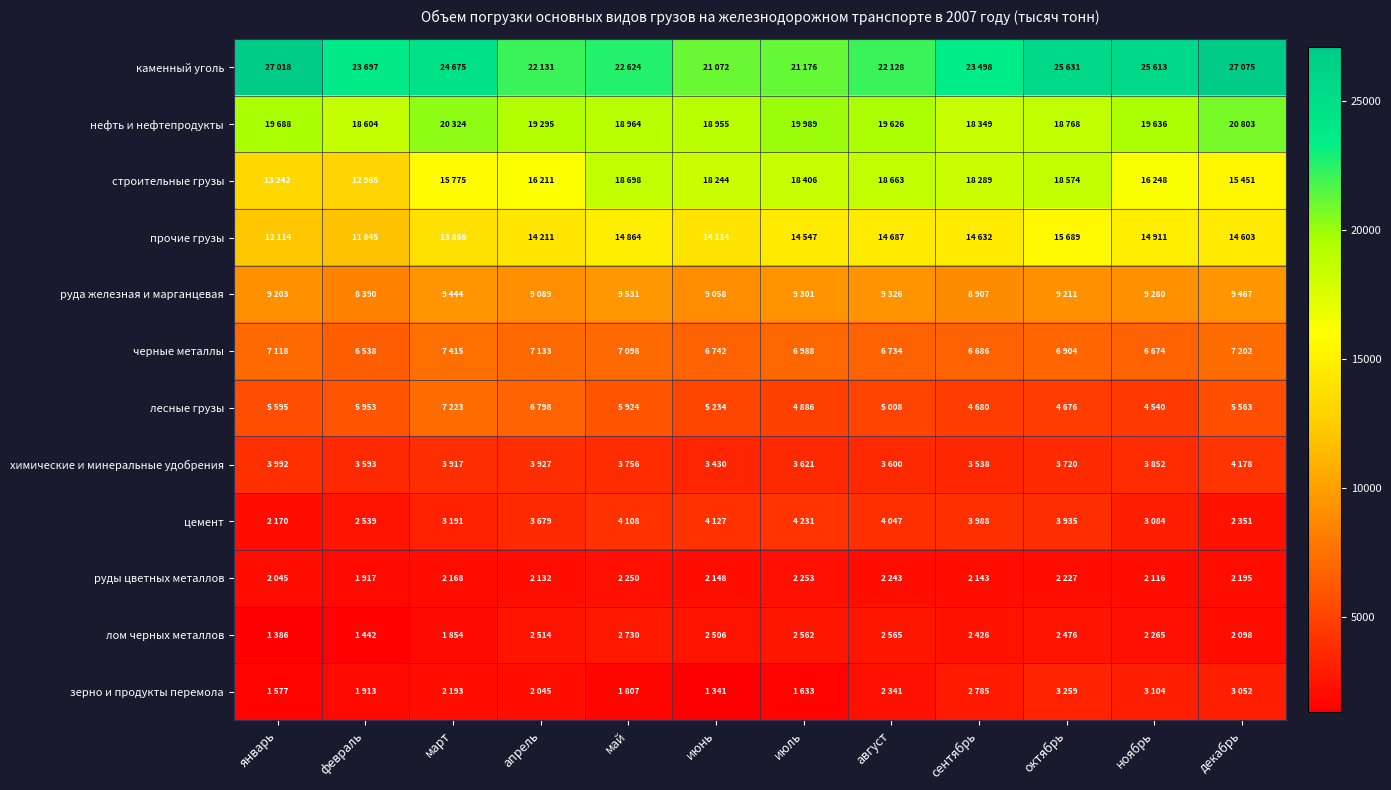

Which has a higher value, июнь or ноябрь?

ноябрь